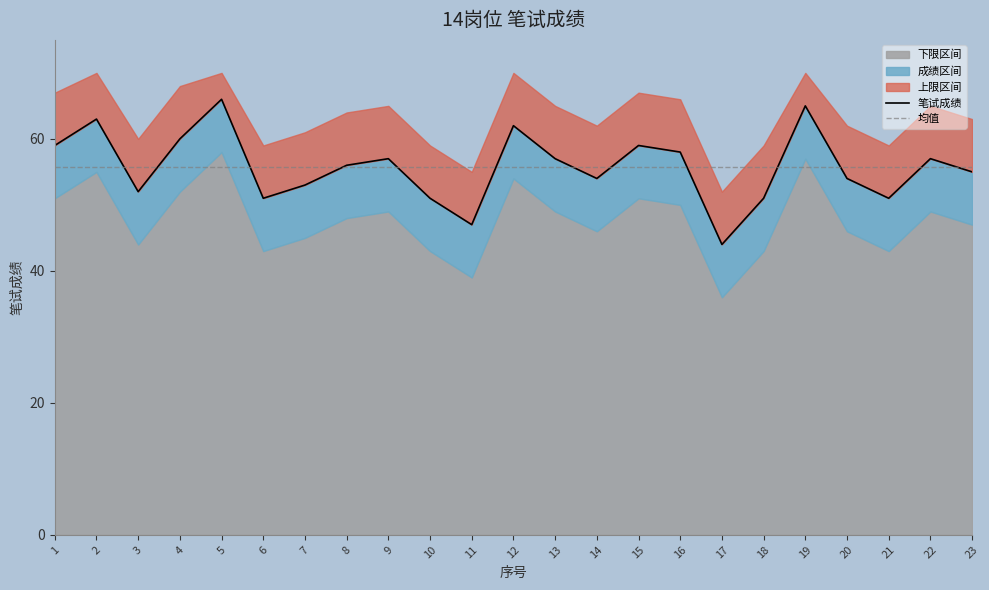

Which series has the largest total across all categories?

笔试成绩